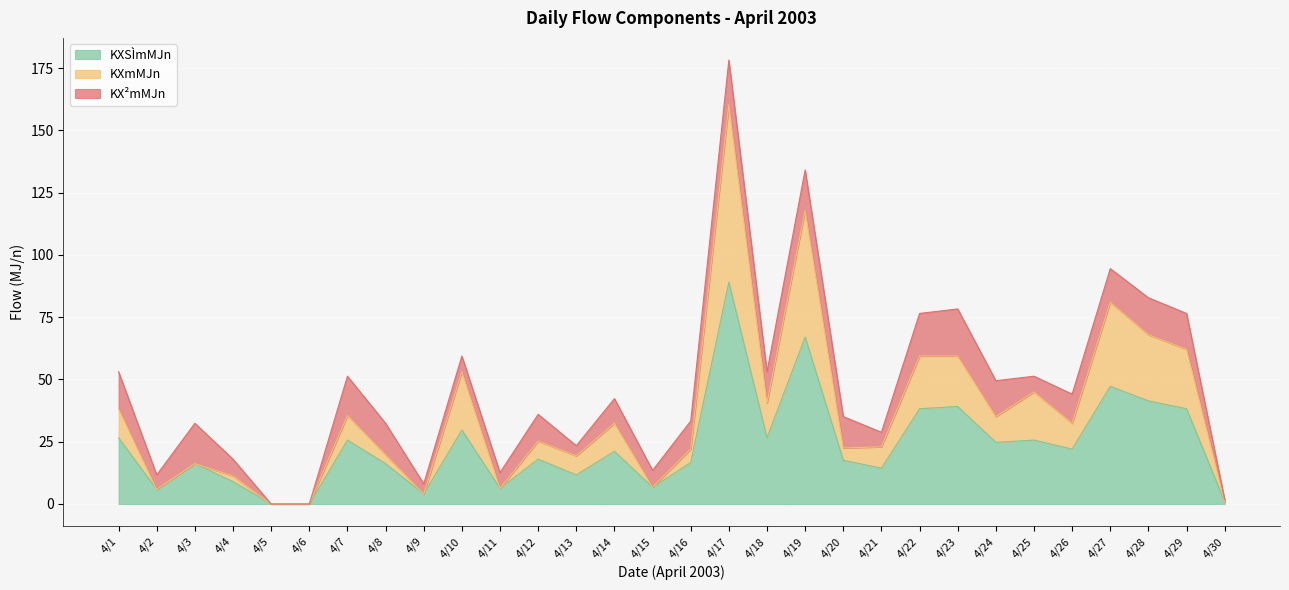

At which label does KXSÌmMJn reach its peak?

4/17